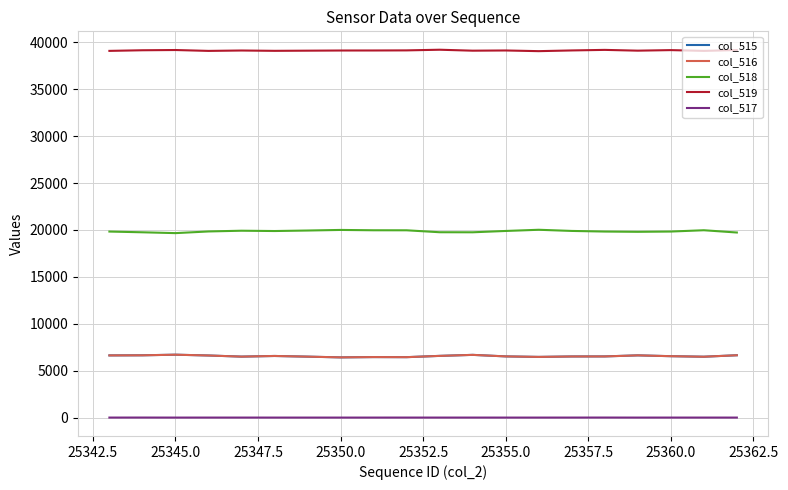

True or false: col_519 and col_516 intersect in this chart.

False